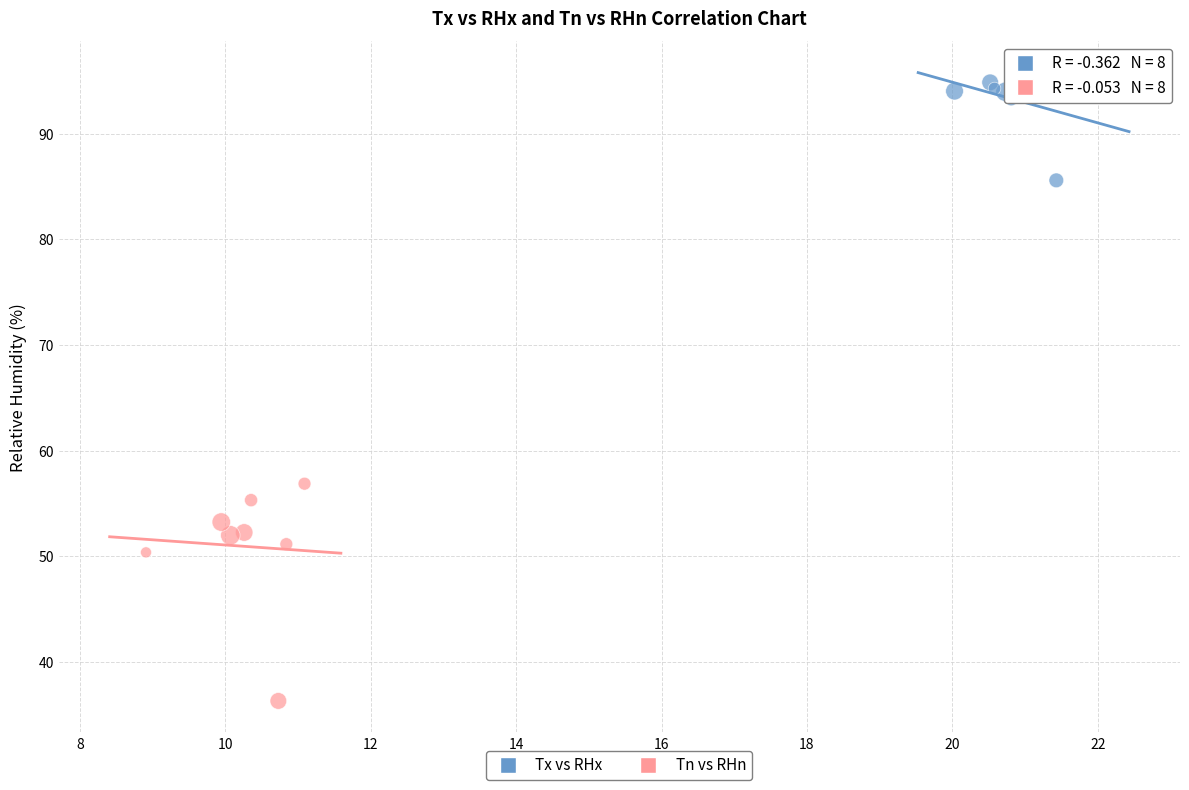

Which series reaches the maximum Y coordinate?

Tx vs RHx